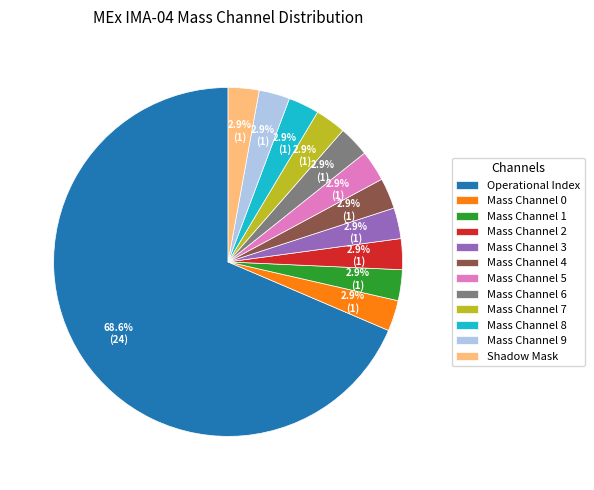

Which slice represents more than half of the pie?

Operational Index